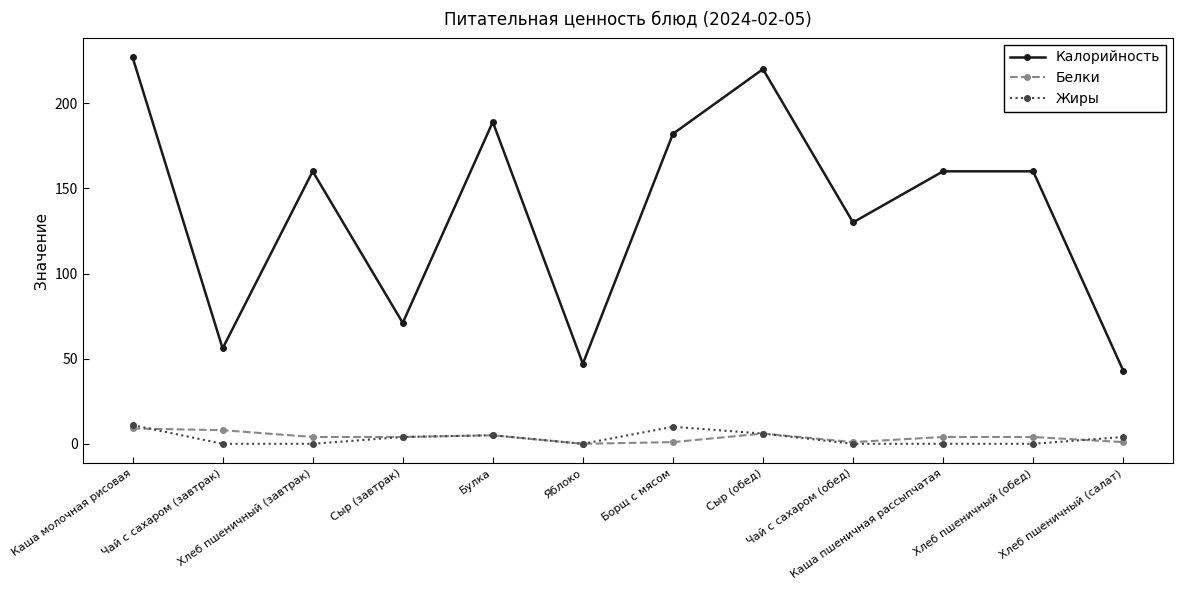

Rank the series by their maximum value, from highest to lowest.

Калорийность, Жиры, Белки